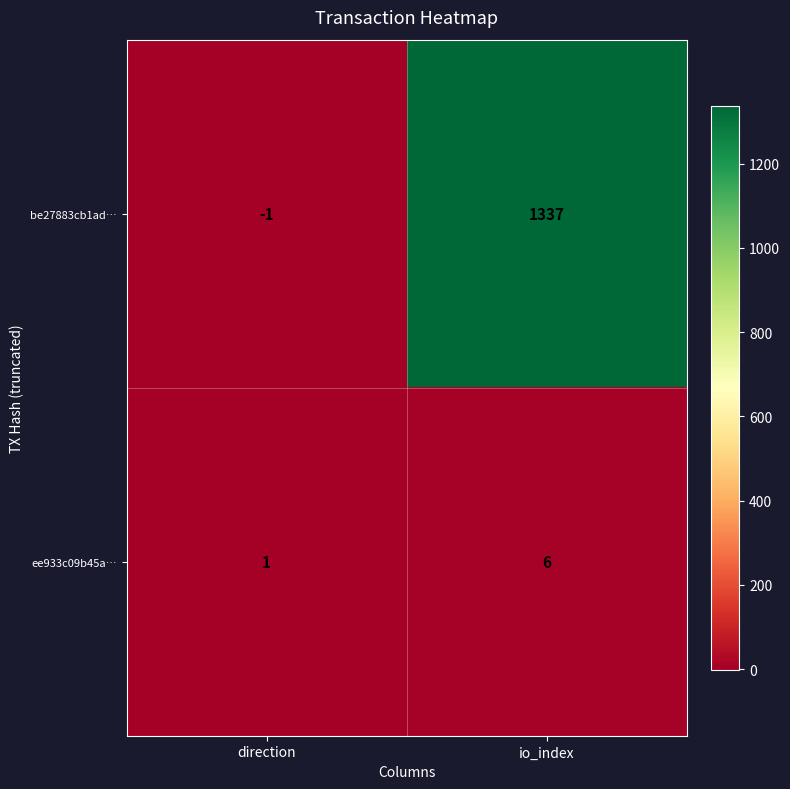

Where is ee933c09b45a… nearest to the value 3?

direction